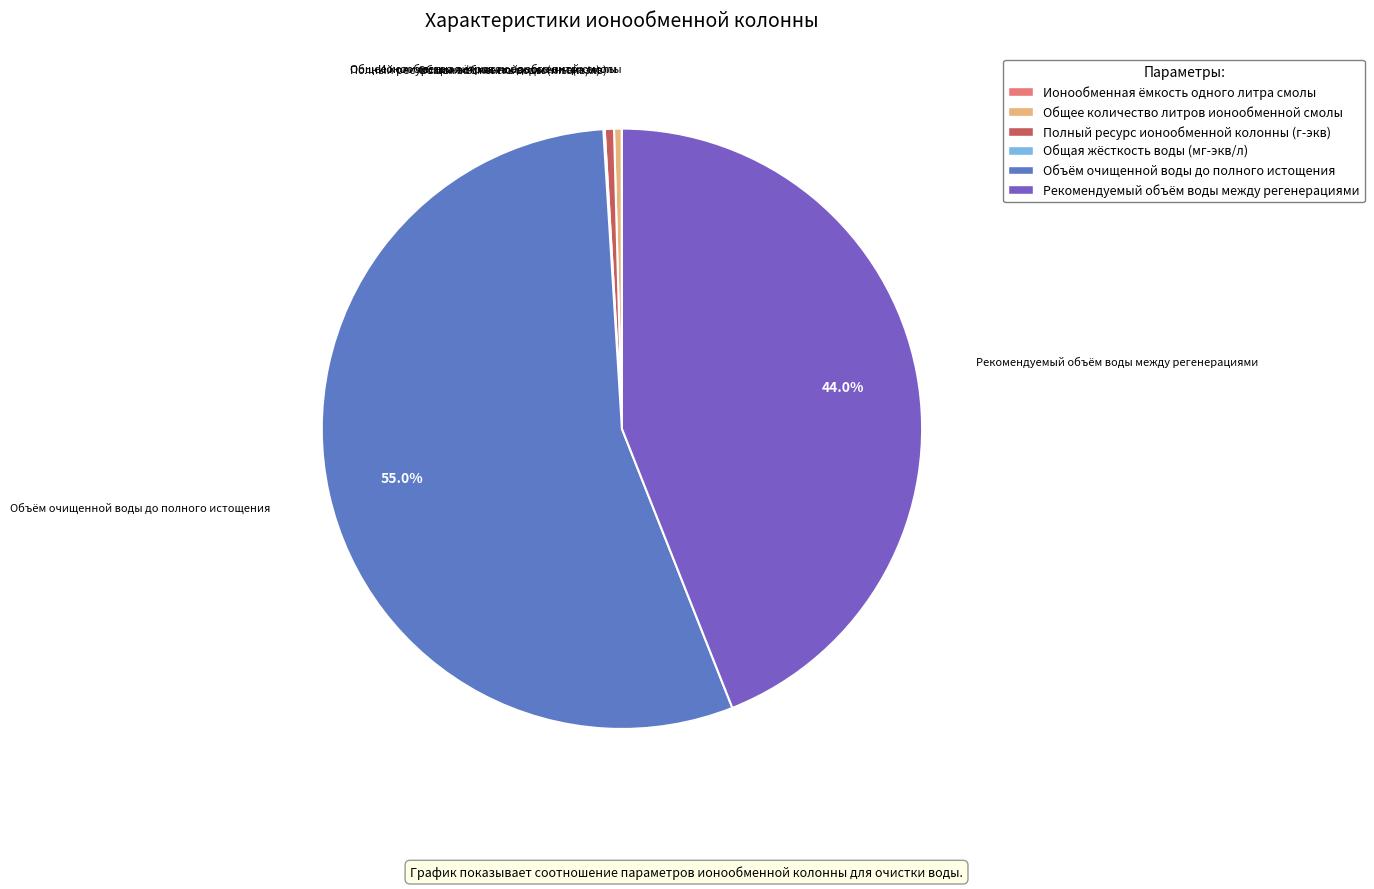

What percentage is the Объём очищенной воды до полного истощения slice, to the nearest percent?

55%